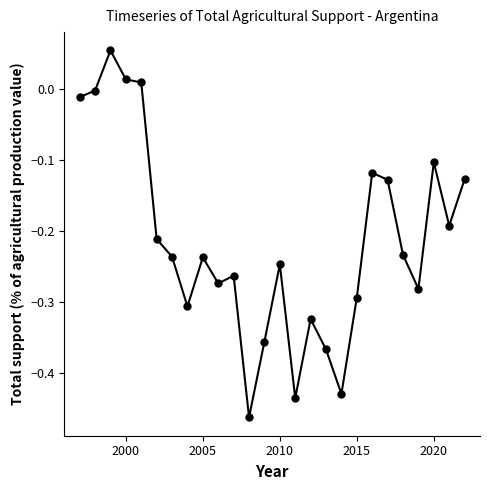

True or false: there are more than 0 points higher than both neighbors.

True